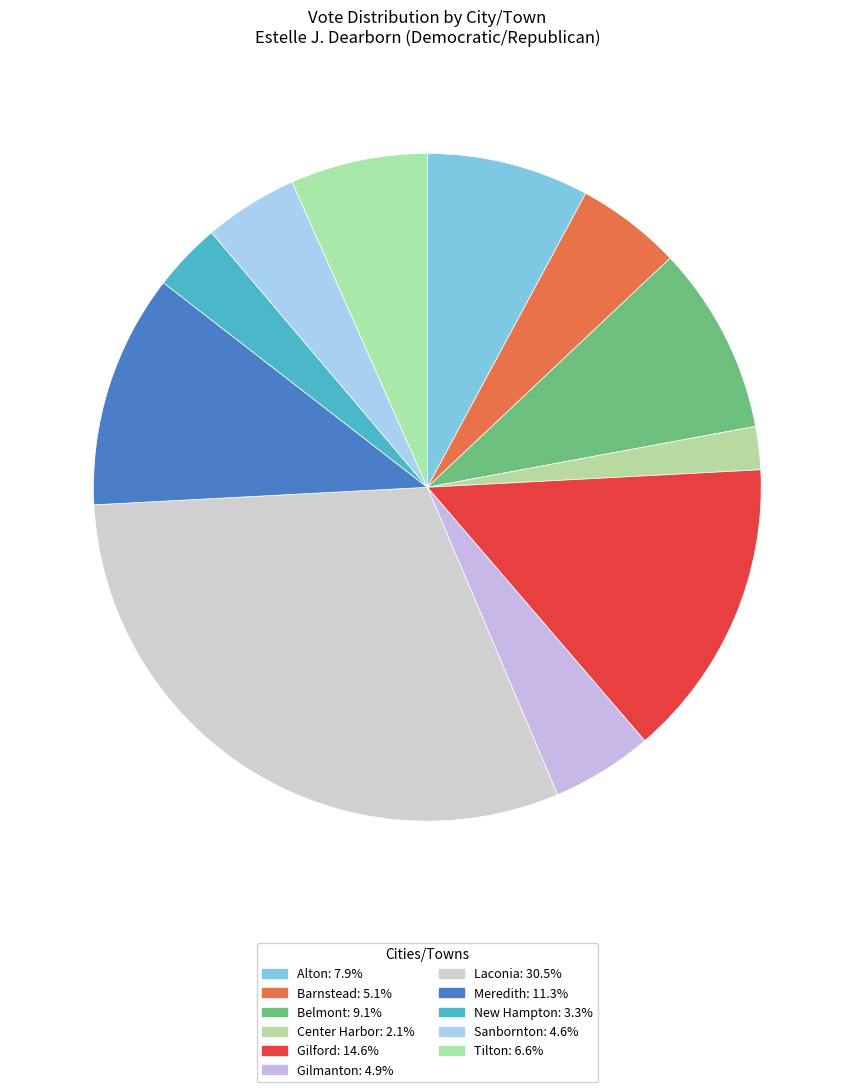

How many segments does this pie chart have?

11